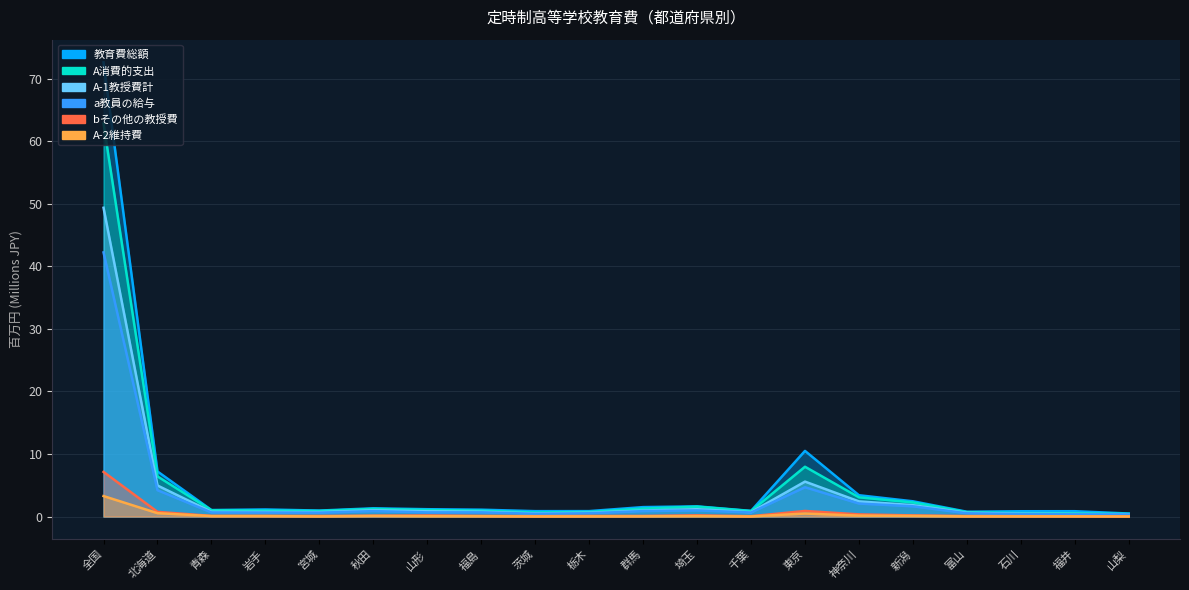

The A-2維持費 series shows 0.5 at 東京. True or false?

True